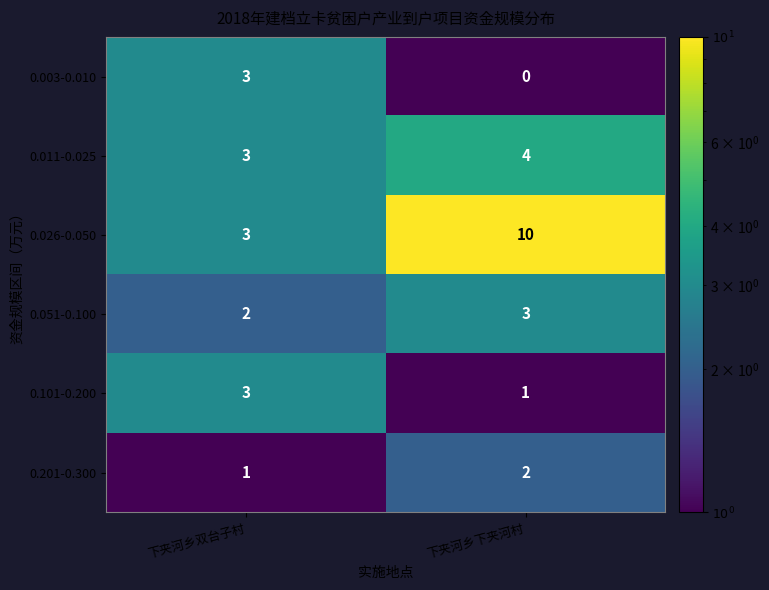

Reading right to left, what are all the values shown in this chart?

0.003-0.010: 下夹河乡下夹河村=0	下夹河乡双台子村=3
0.011-0.025: 下夹河乡下夹河村=4	下夹河乡双台子村=3
0.026-0.050: 下夹河乡下夹河村=10	下夹河乡双台子村=3
0.051-0.100: 下夹河乡下夹河村=3	下夹河乡双台子村=2
0.101-0.200: 下夹河乡下夹河村=1	下夹河乡双台子村=3
0.201-0.300: 下夹河乡下夹河村=2	下夹河乡双台子村=1